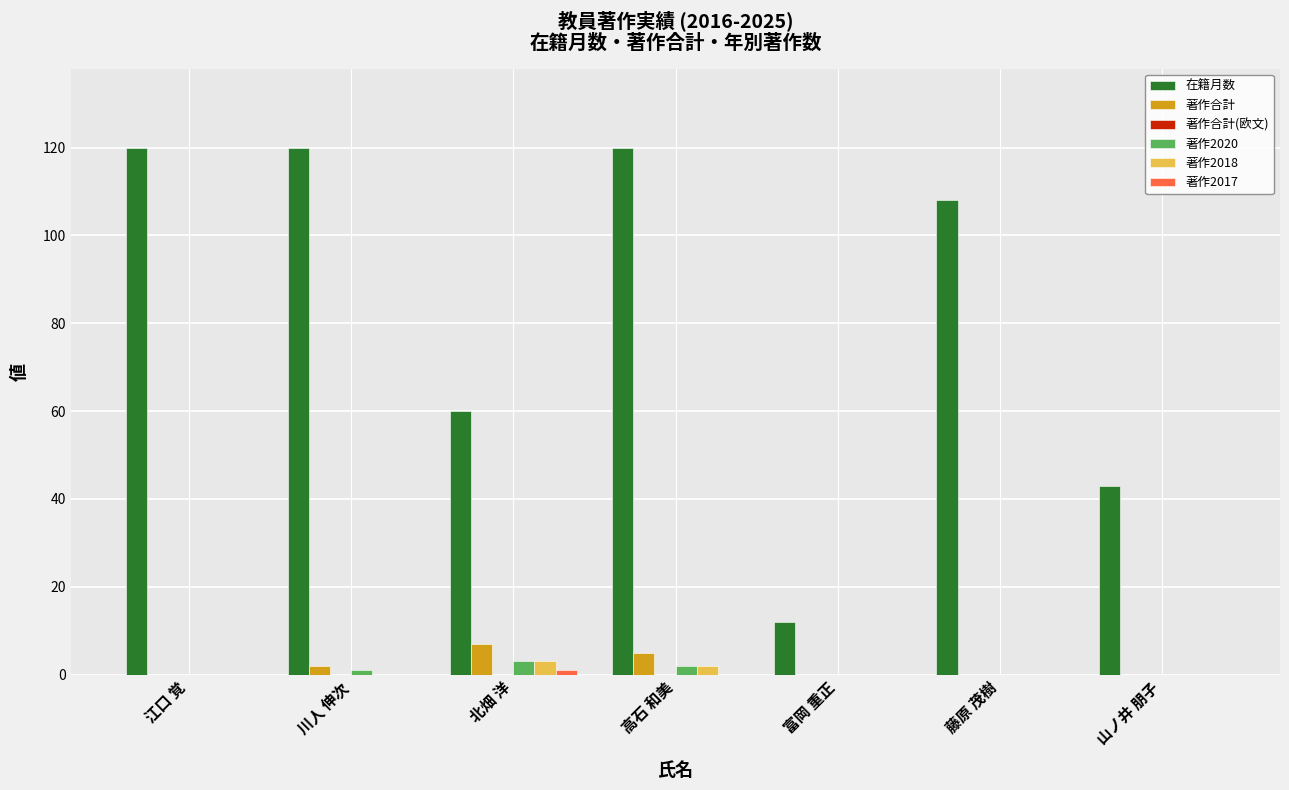

True or false: 著作2018 has a value of 0 at 江口 覚.

True